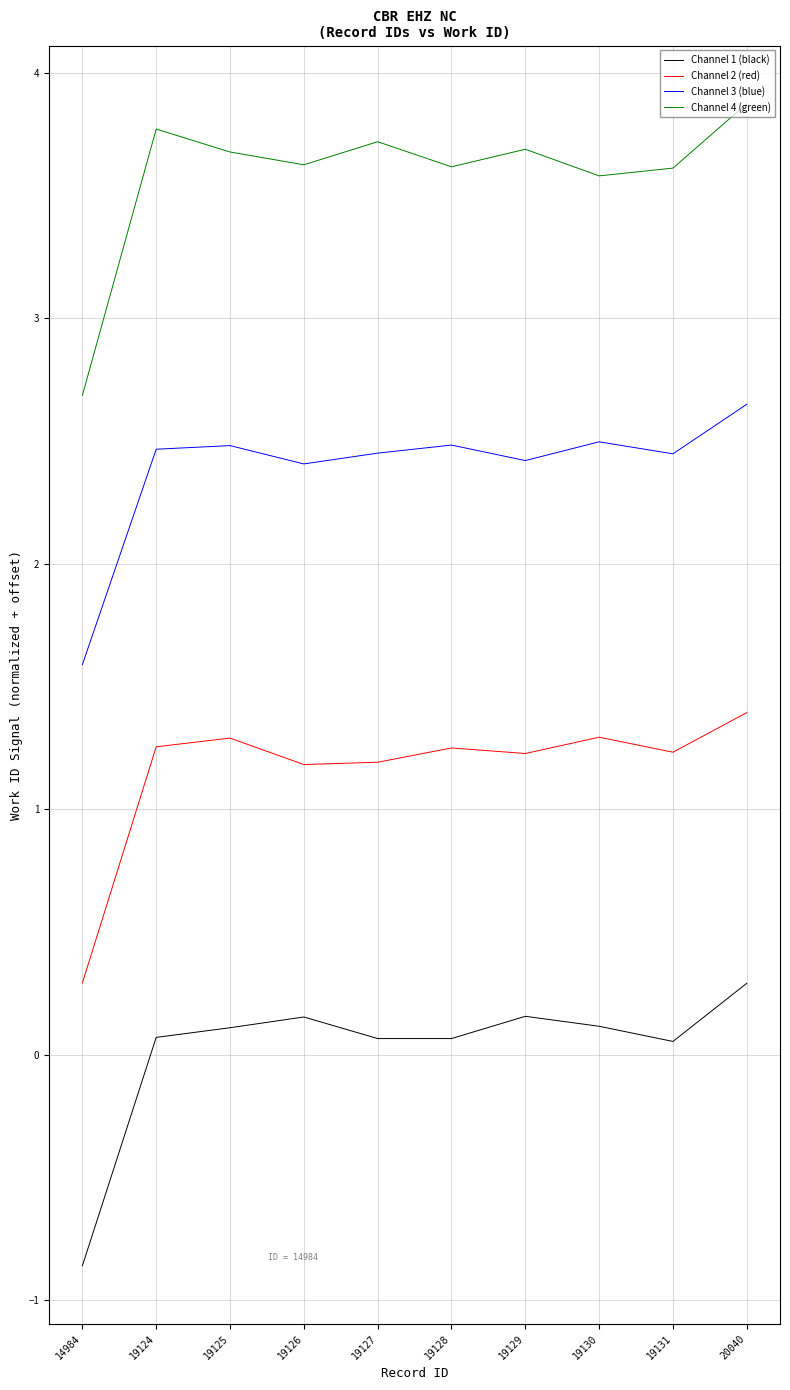

Which series has the widest spread of values?

Channel 4 (green)